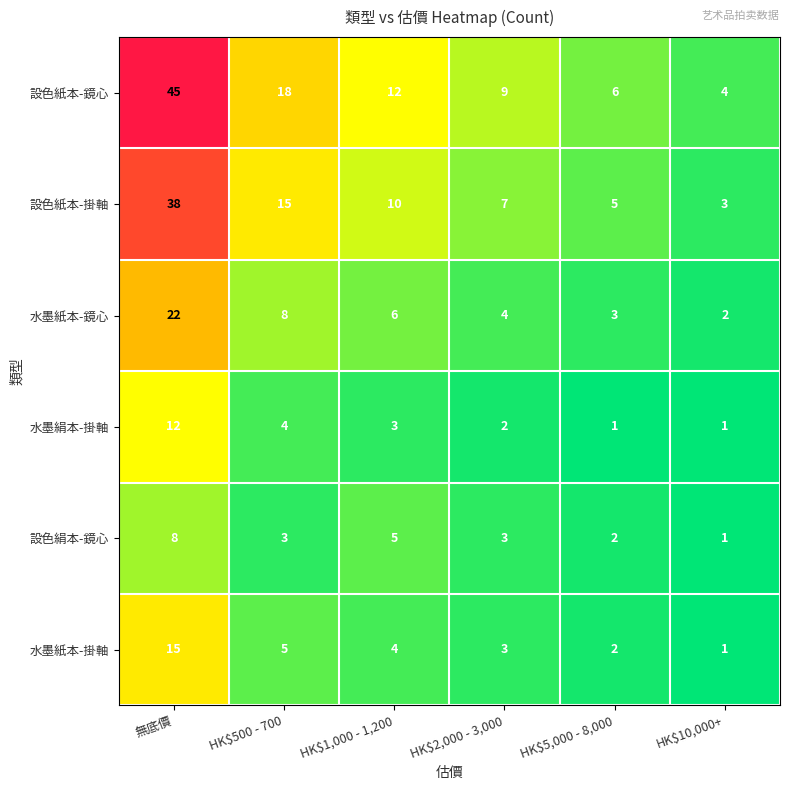

Which label corresponds to the largest value in the chart?

無底價